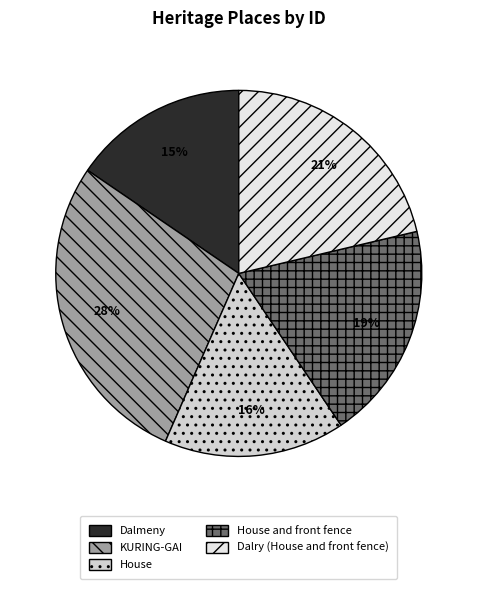

Between Dalry (House and front fence) and KURING-GAI, which is larger?

KURING-GAI